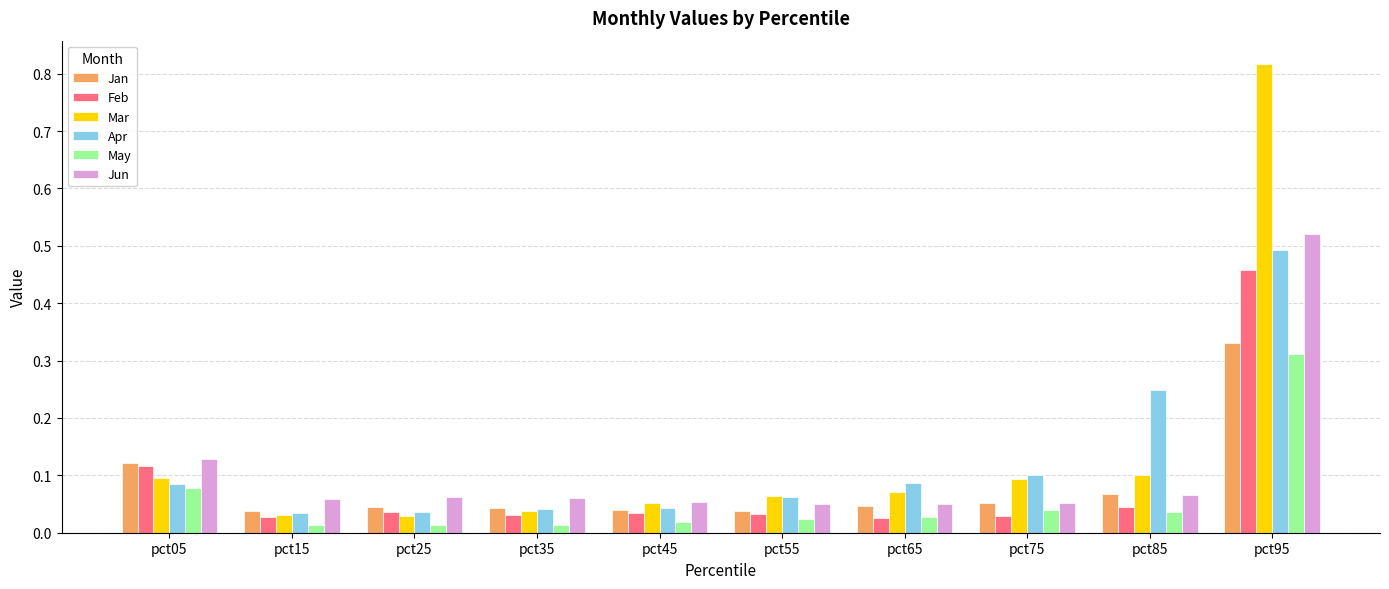

Which series changed the most between pct35 and pct65?

Apr